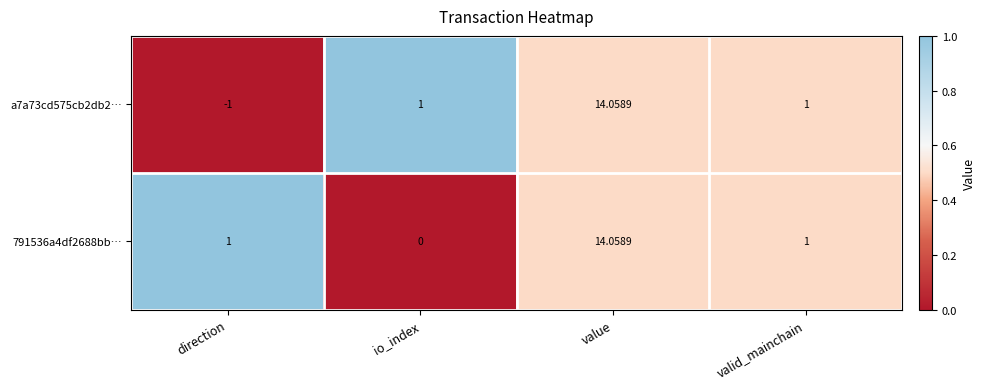

At which category is the sum across all series the highest?

value